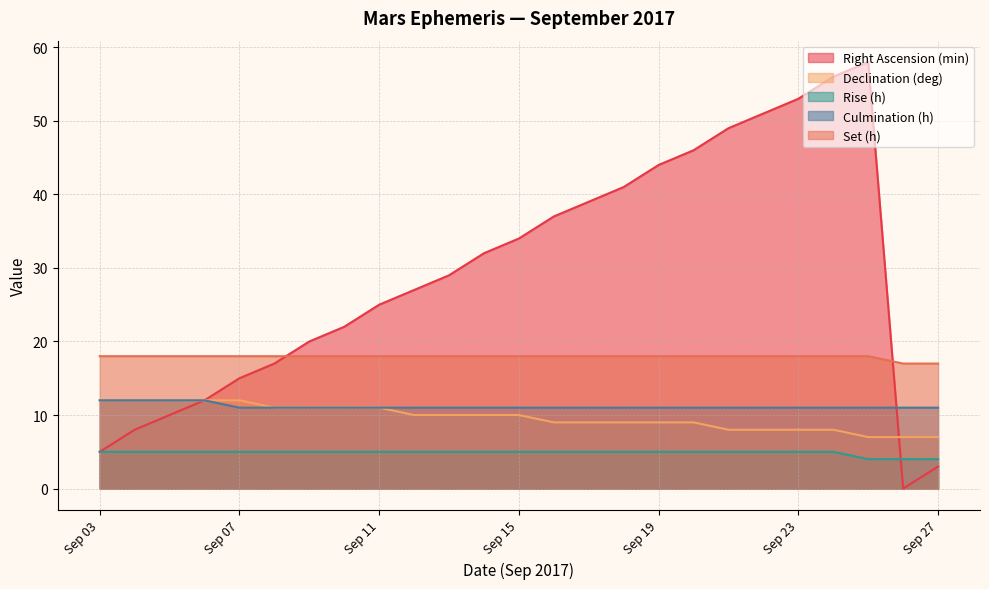

True or false: Declination (deg) and Rise (h) intersect in this chart.

False